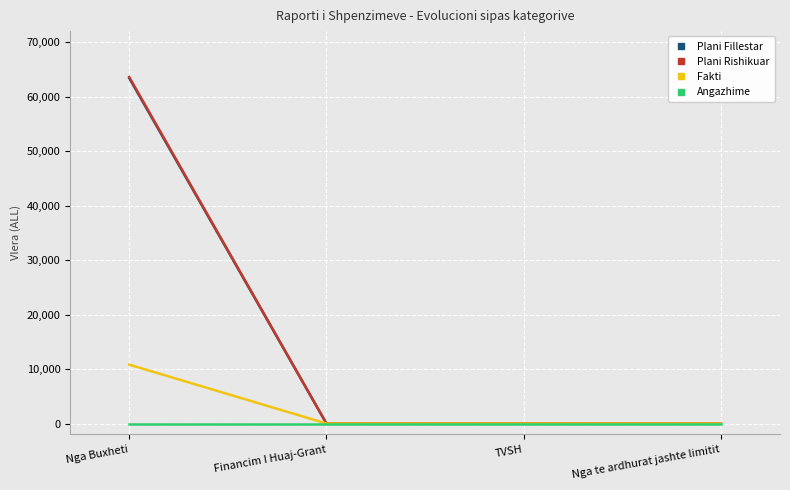

True or false: Plani Fillestar has more than 1 interior local peaks.

False